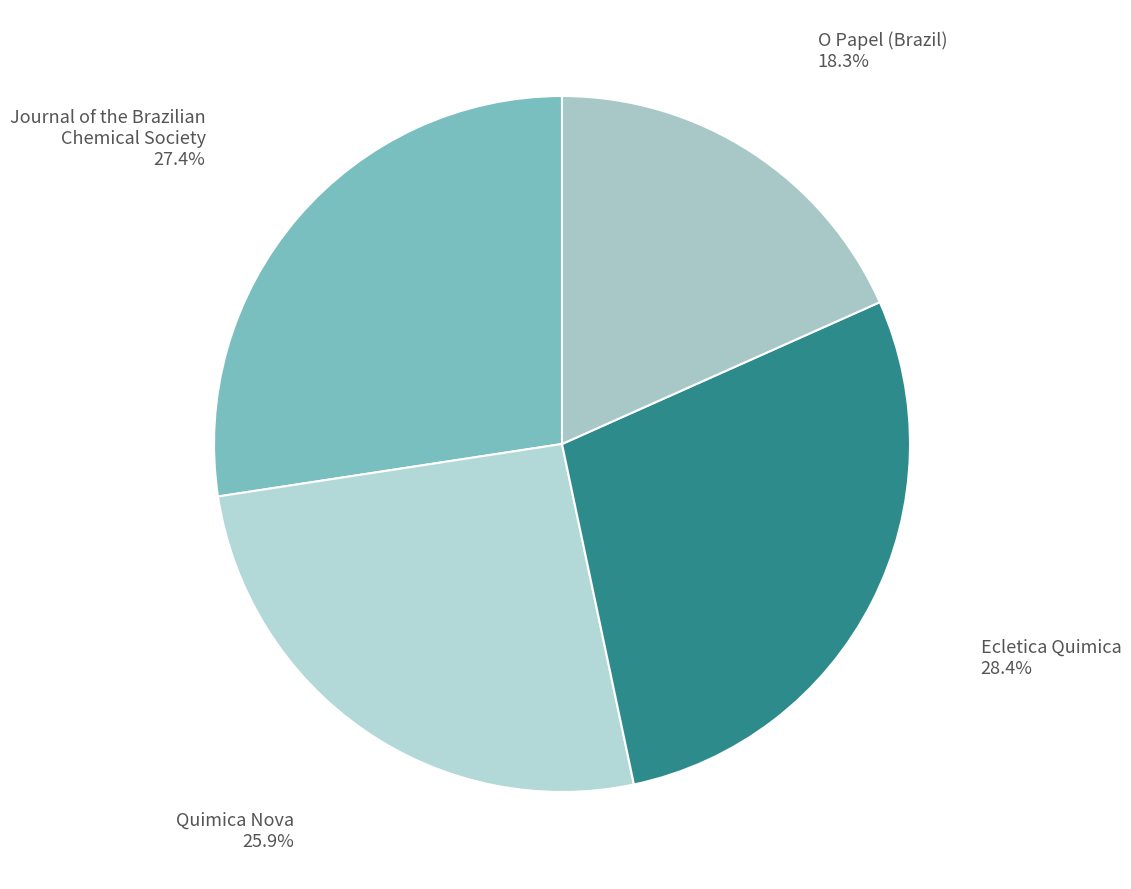

What is the largest slice in the pie chart?

Ecletica Quimica